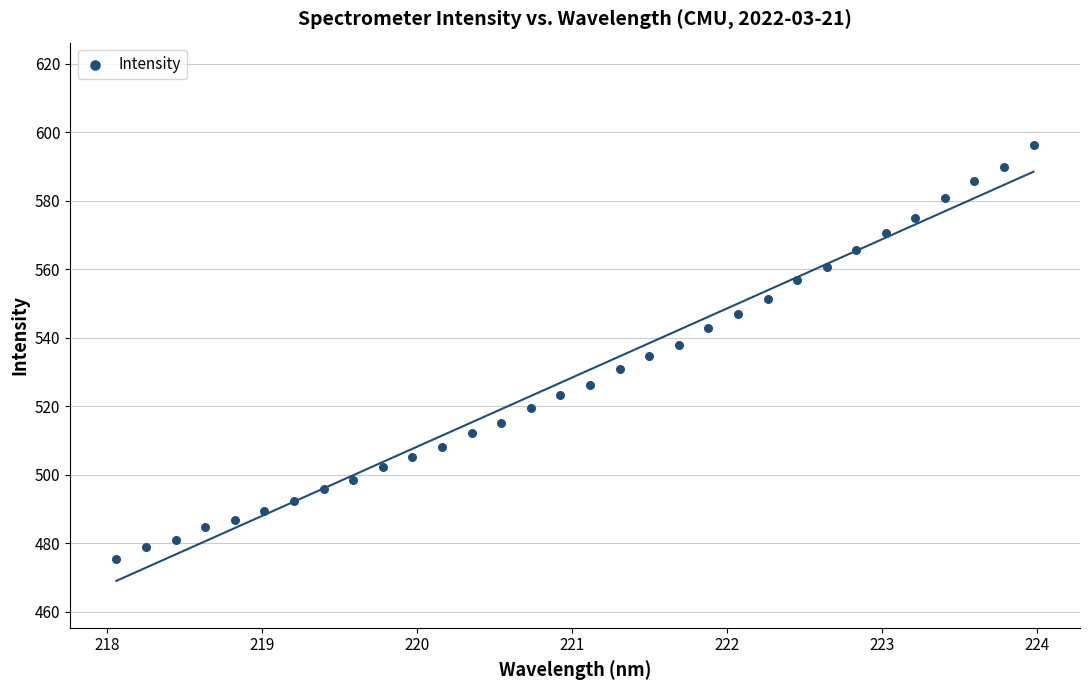

What is the range of X values (max minus min)?

5.9